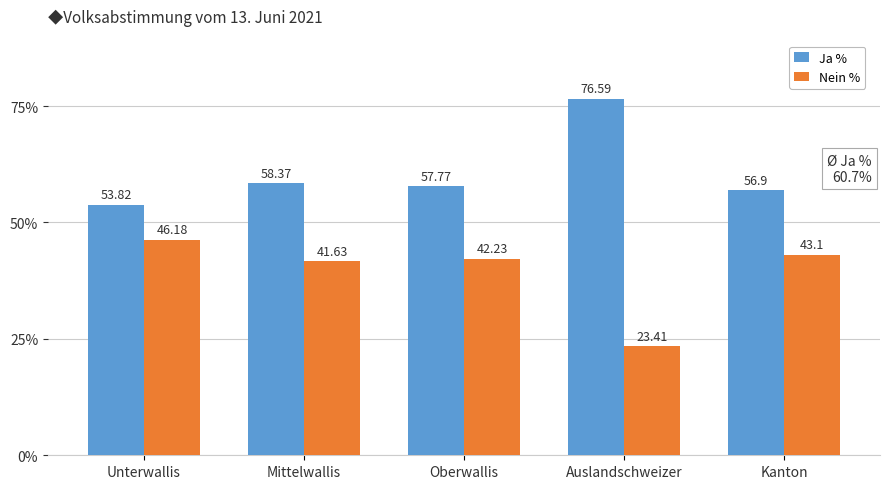

How many groups of bars are there?

5